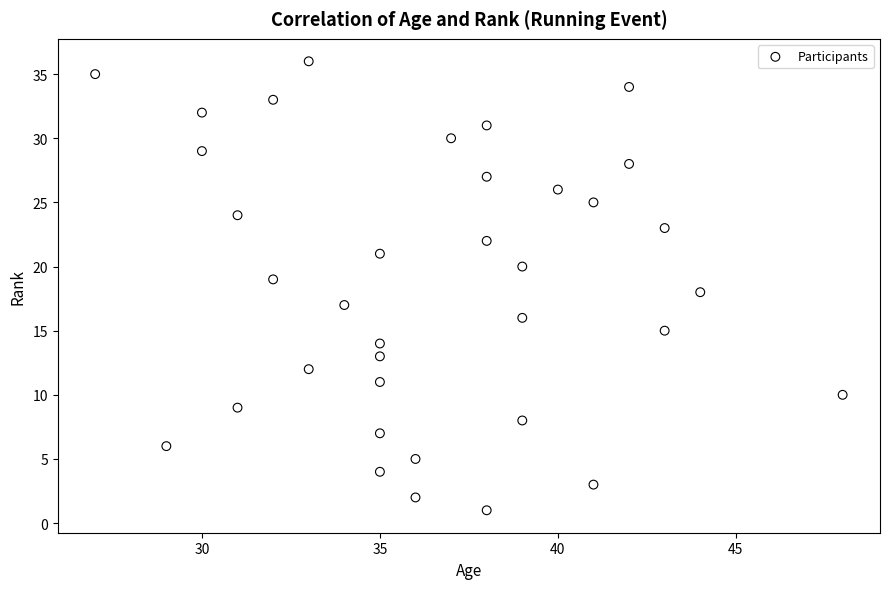

What is the range of Y values (max minus min)?

35